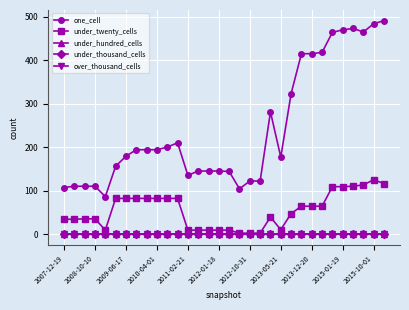

Is this an area chart (filled region under the line)?

No